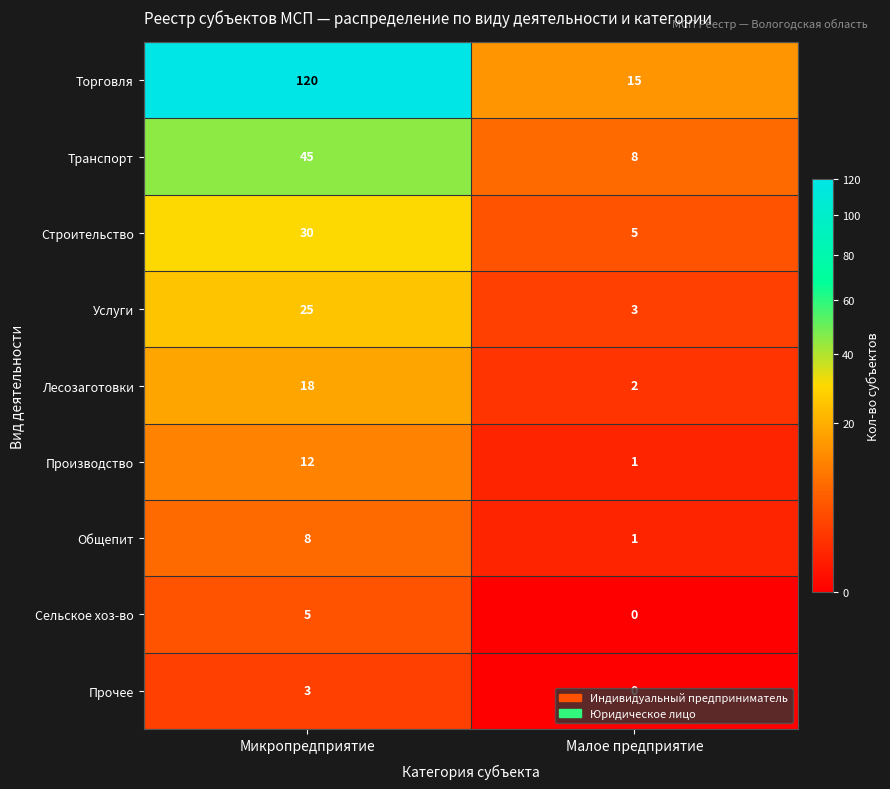

What is the sum of the Услуги values at Микропредприятие and Малое предприятие?

28